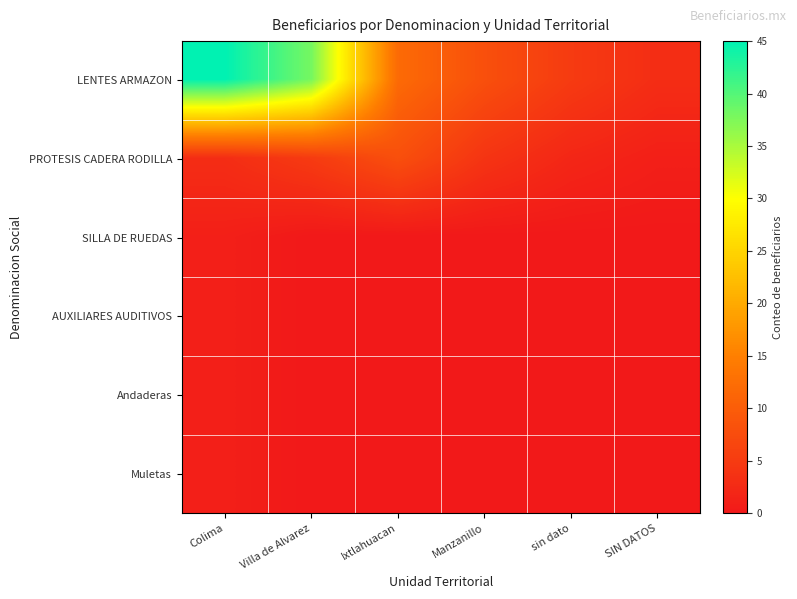

Reading left to right, extract all data points from this chart.

LENTES ARMAZON: Colima=45	Villa de Alvarez=38	Ixtlahuacan=12	Manzanillo=8	sin dato=5	SIN DATOS=3
PROTESIS CADERA RODILLA: Colima=3	Villa de Alvarez=5	Ixtlahuacan=8	Manzanillo=4	sin dato=2	SIN DATOS=1
SILLA DE RUEDAS: Colima=1	Villa de Alvarez=0	Ixtlahuacan=0	Manzanillo=0	sin dato=0	SIN DATOS=0
AUXILIARES AUDITIVOS: Colima=1	Villa de Alvarez=0	Ixtlahuacan=0	Manzanillo=0	sin dato=0	SIN DATOS=0
Andaderas: Colima=1	Villa de Alvarez=0	Ixtlahuacan=0	Manzanillo=0	sin dato=0	SIN DATOS=0
Muletas: Colima=1	Villa de Alvarez=0	Ixtlahuacan=0	Manzanillo=0	sin dato=0	SIN DATOS=0